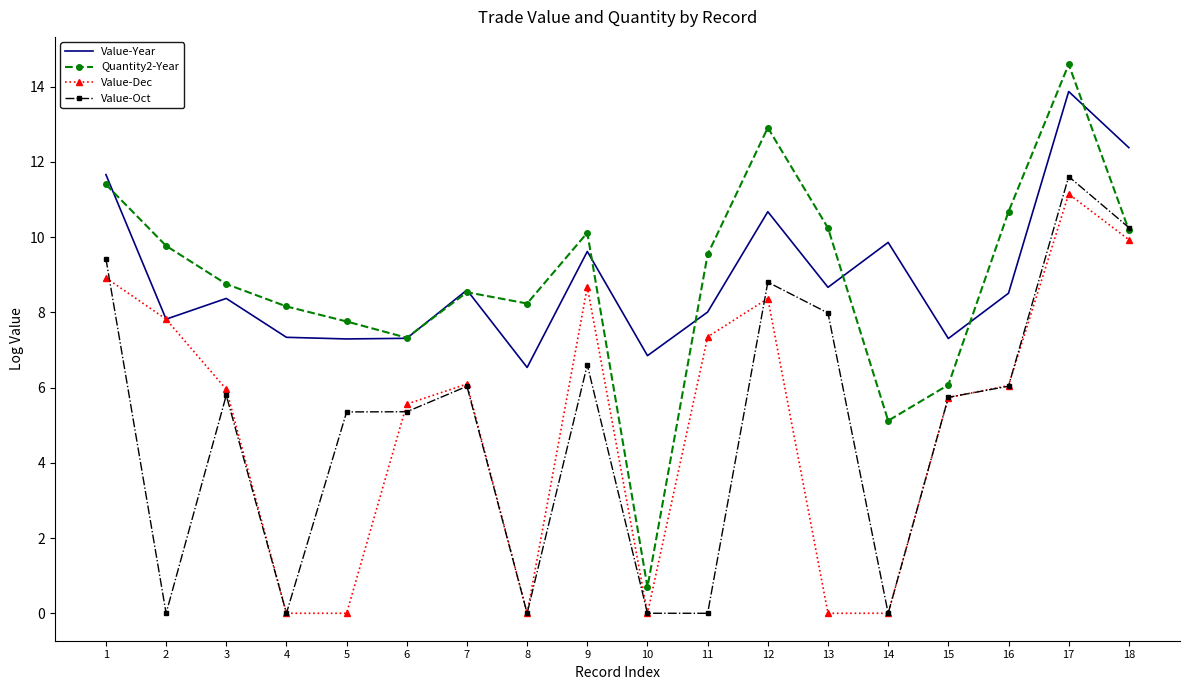

At 9, list the series in order from smallest to largest.

Value-Oct, Value-Dec, Value-Year, Quantity2-Year